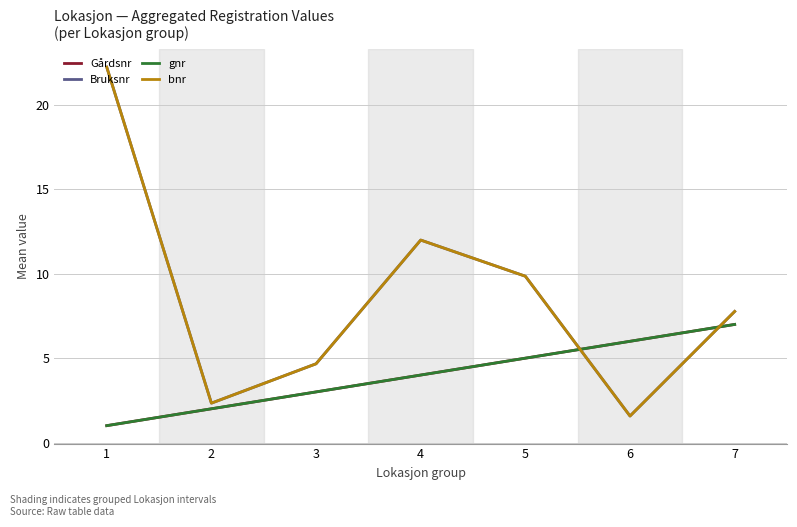

What is the sum of all Bruksnr values?

60.4